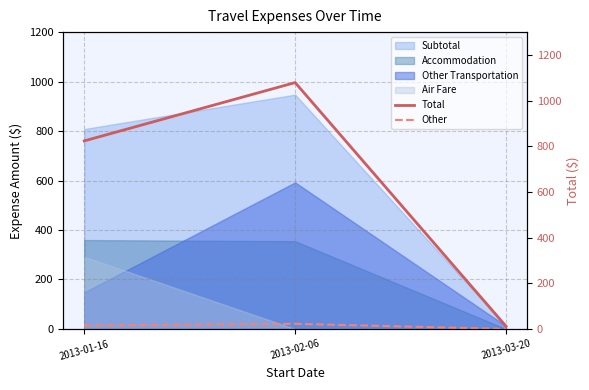

What is the spread (max minus min) of values at 2013-03-20?

12.0